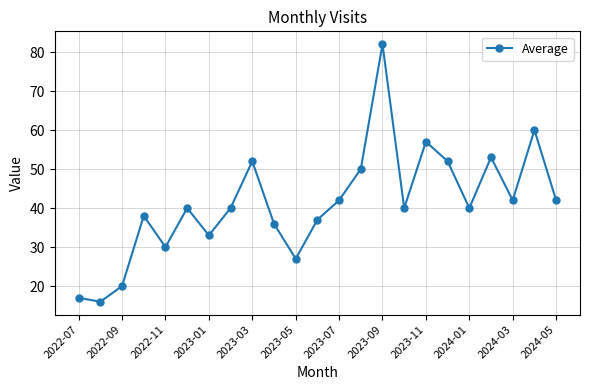

What is the value of the 9th point from the left?

52